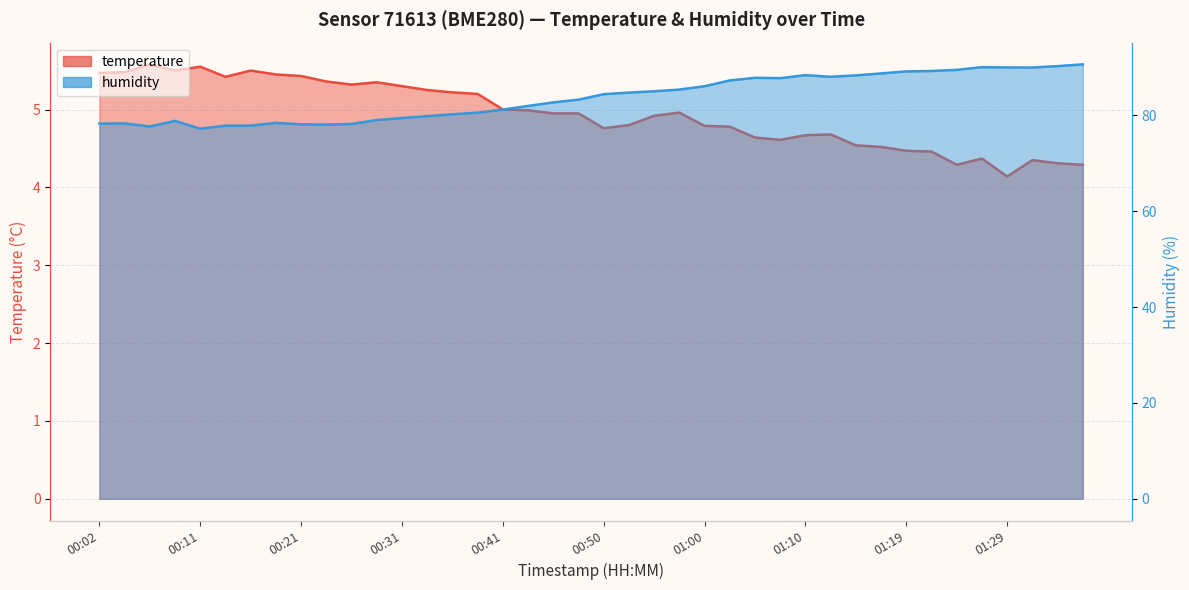

How many interior local valleys does the humidity series have?

6